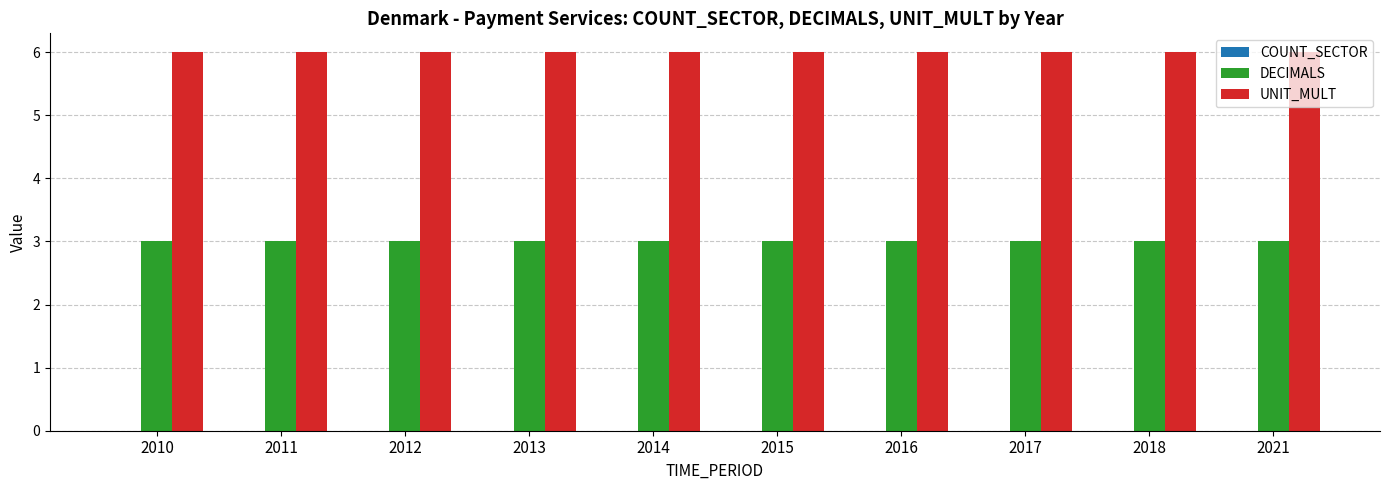

What is the sum of the DECIMALS values at 2012 and 2017?

6